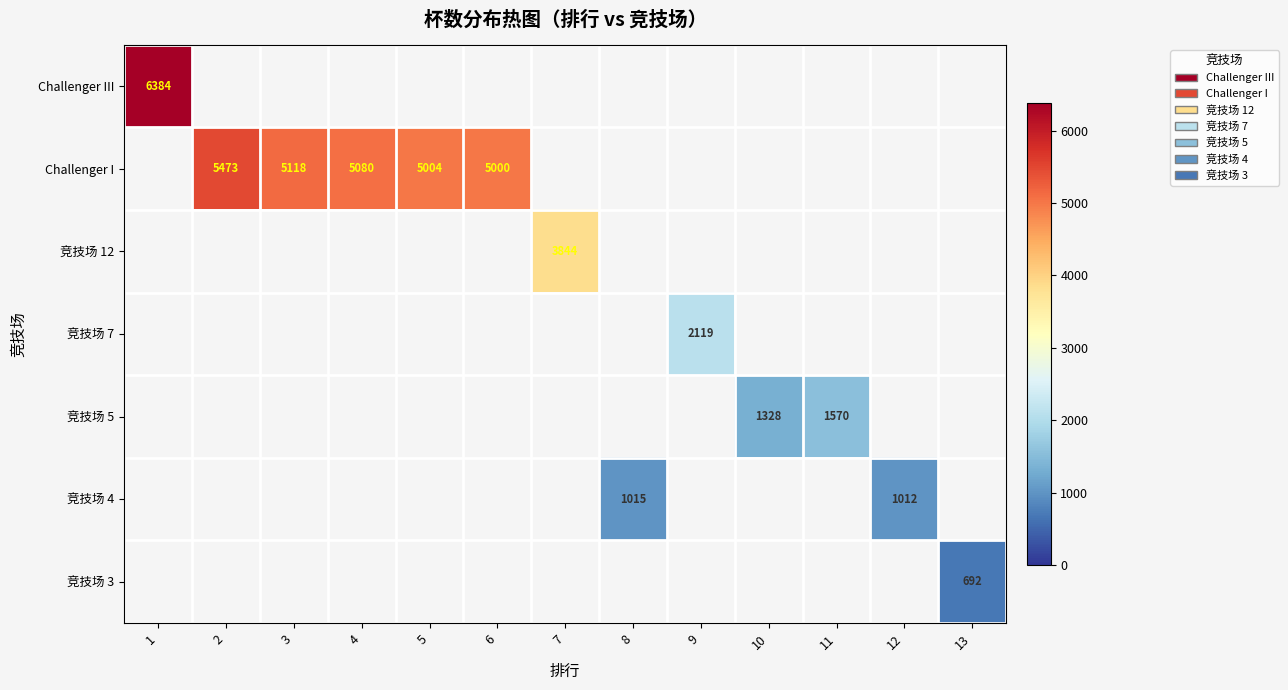

True or false: Challenger I has a value of 1703 at 4.

False